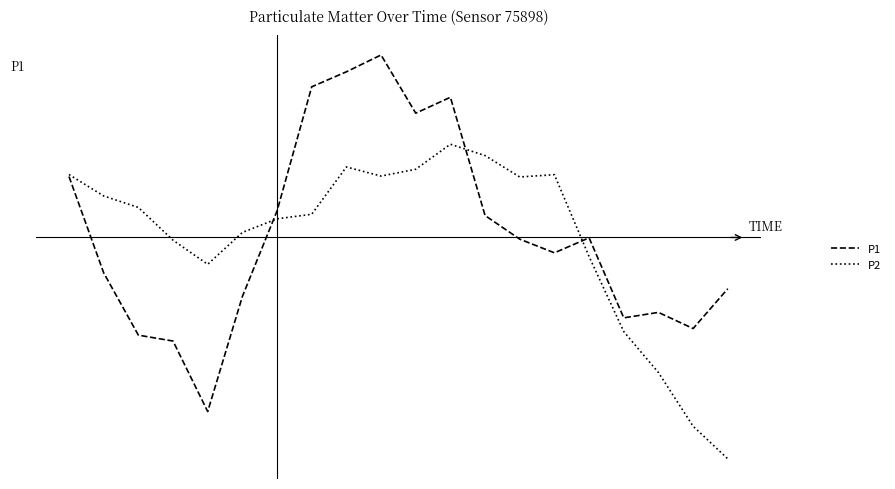

Does the chart have visible grid lines?

No